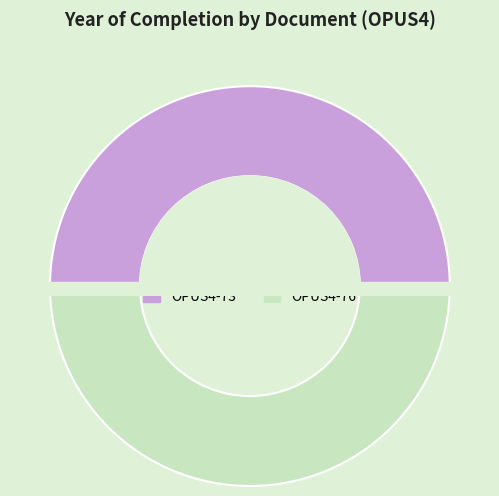

To the nearest percent, what percentage of the pie is OPUS4-73?

50%